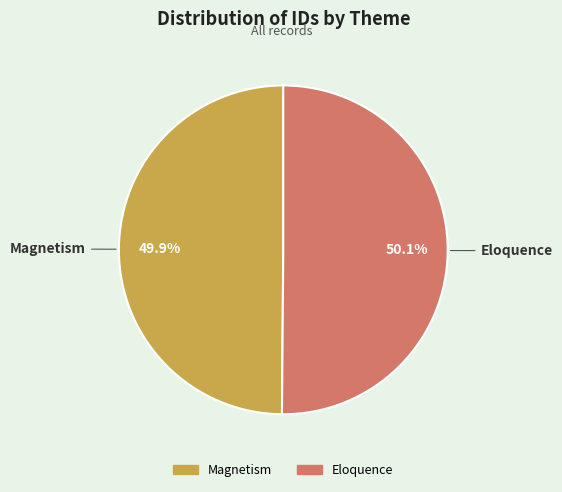

Count the number of slices in the pie.

2